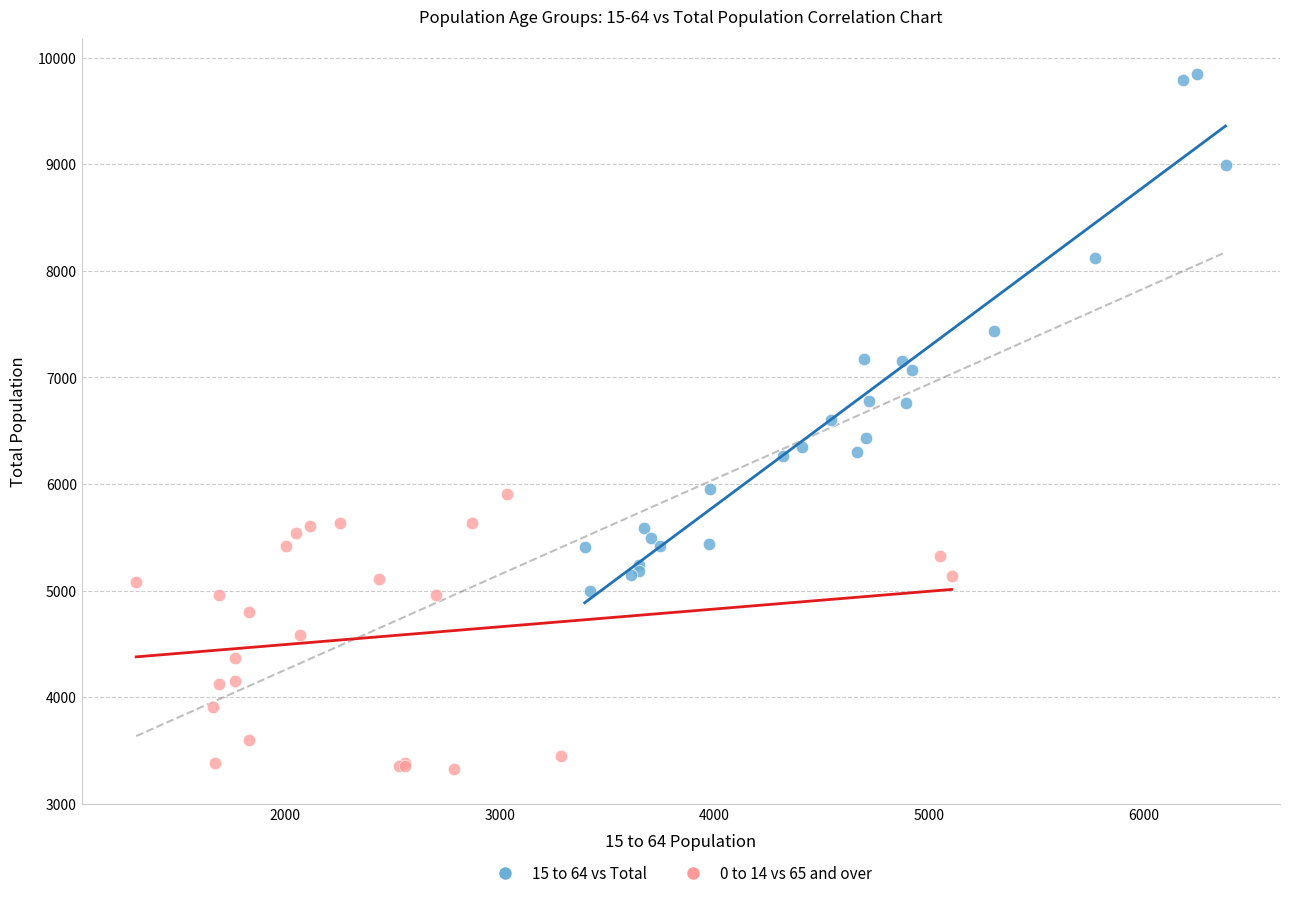

Which series contains the lowest Y value?

0 to 14 vs 65 and over